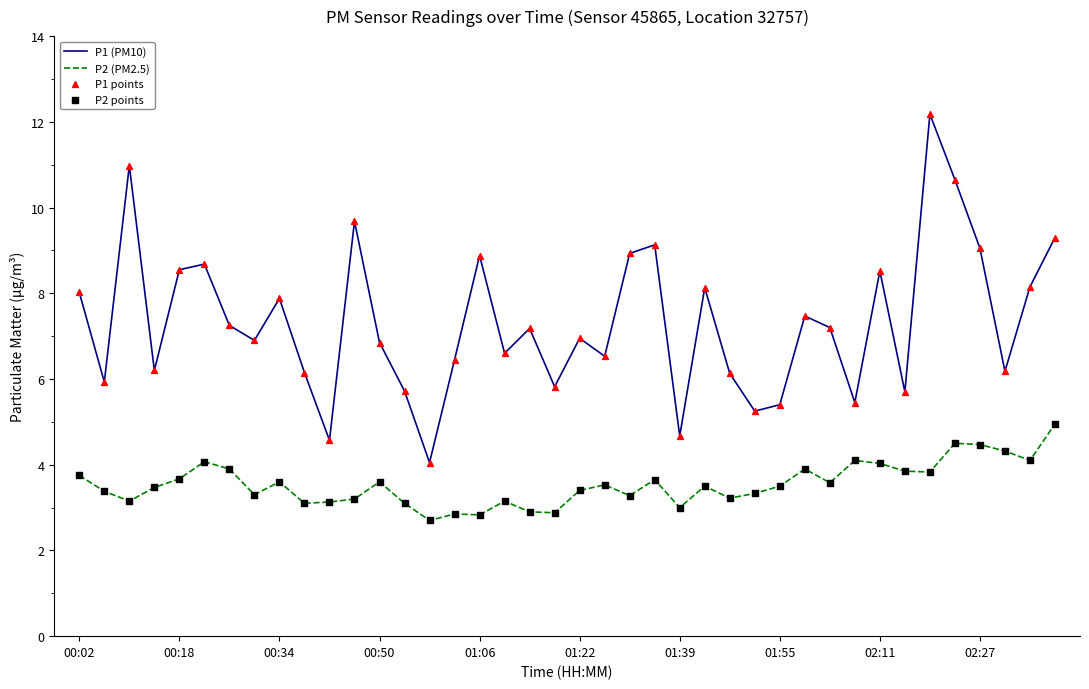

What is the greatest value displayed?

12.2